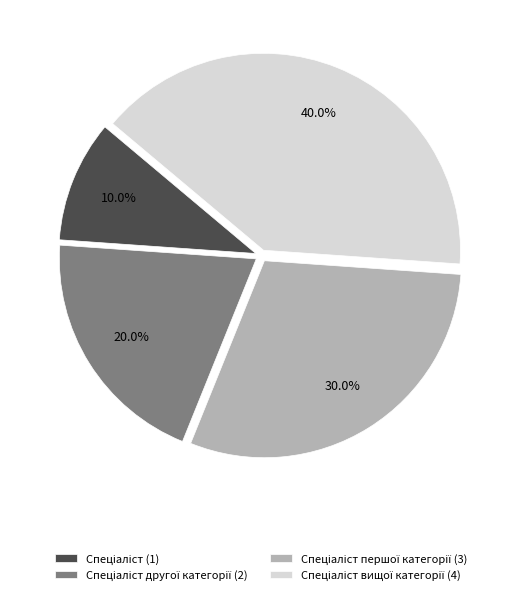

Does any single category account for the majority?

No